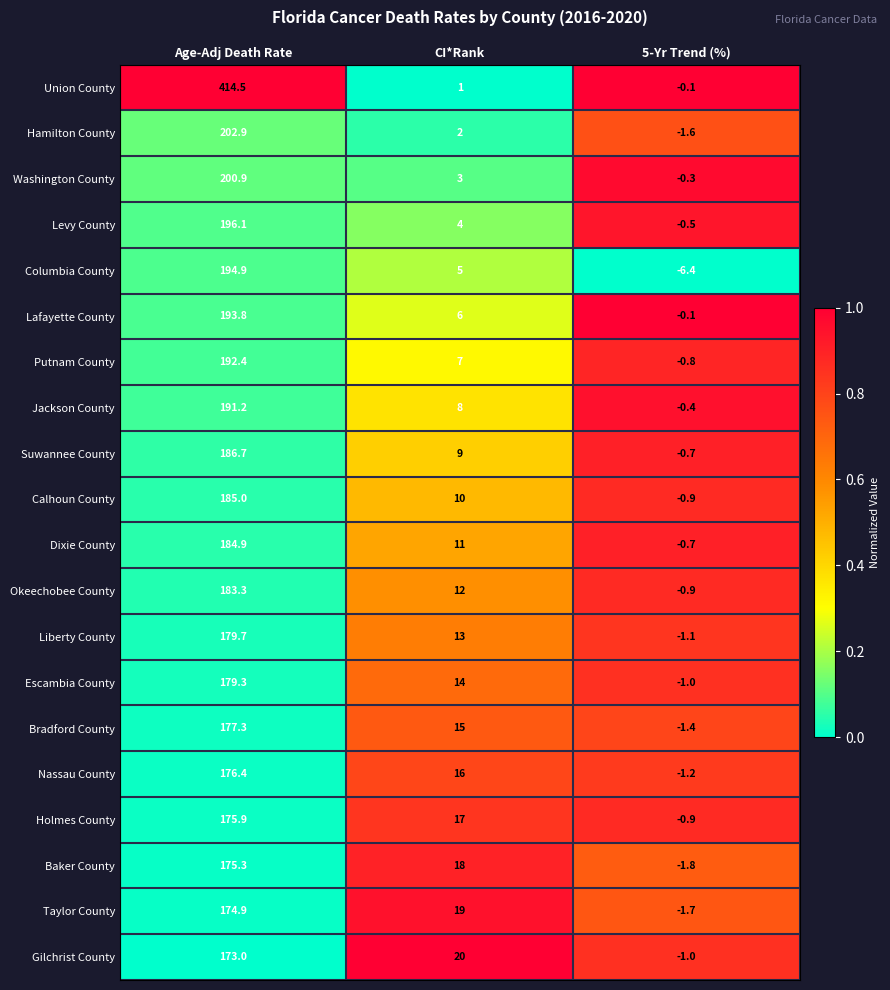

Where does the Jackson County series first go above 8?

Age-Adj Death Rate